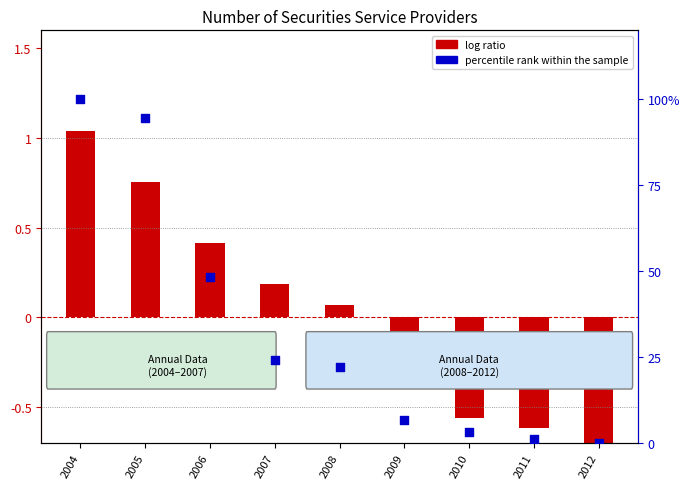

What is the total value across all series at 2012?

-1.0